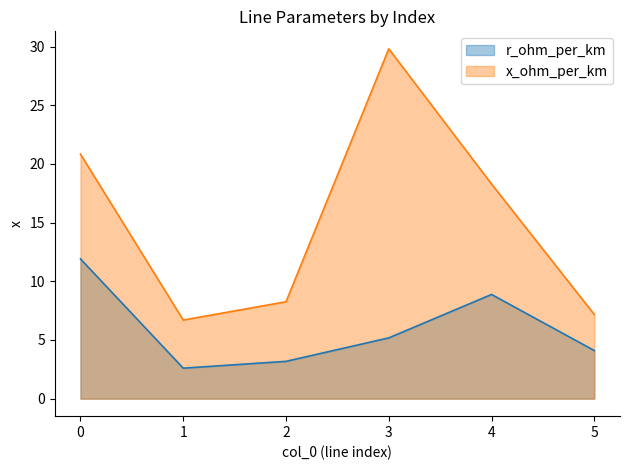

What is the sum of all x_ohm_per_km values?

91.1